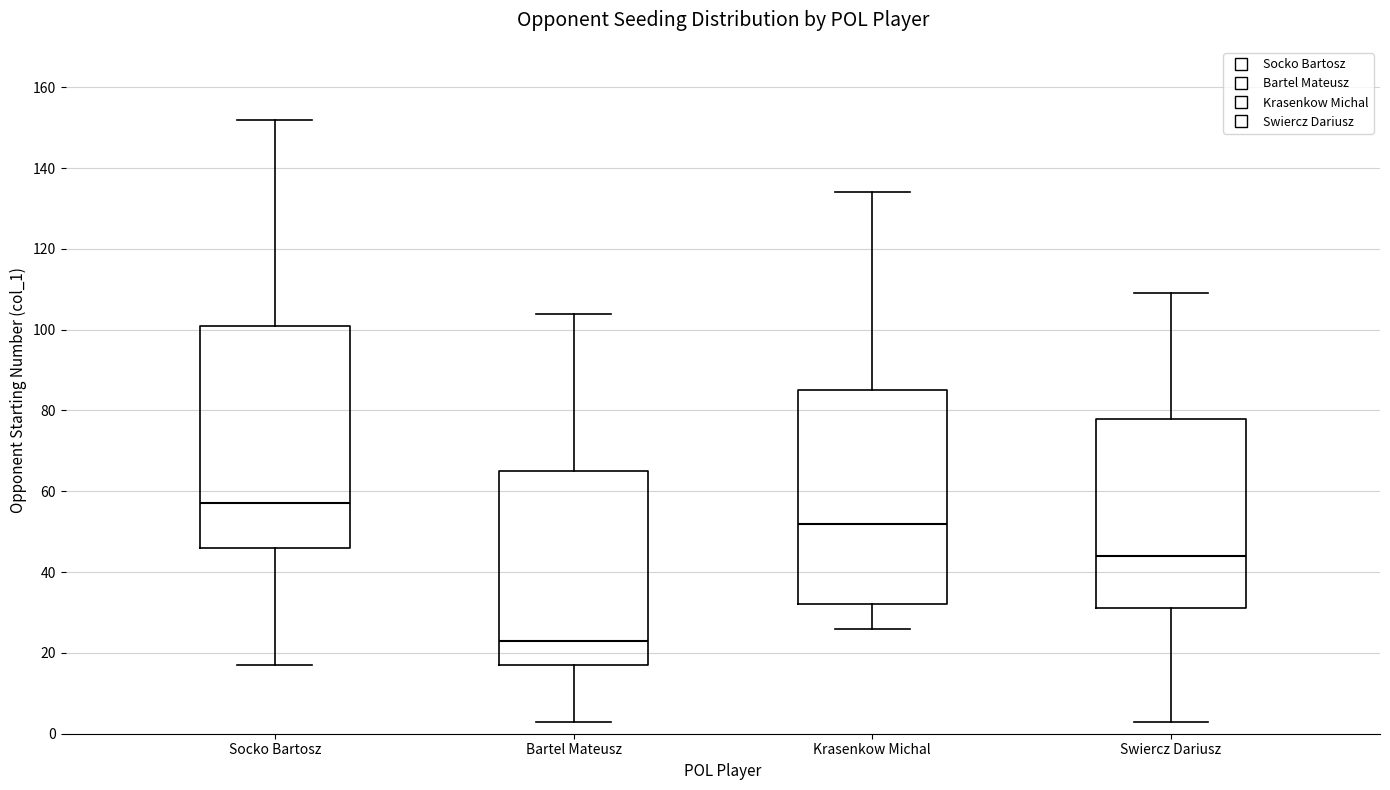

Reading left to right, read every box against the y-axis: the position of its median line, the range the box covers, and the ends of its whiskers. The values are not printed on the chart, so give them approximately, as read against the axis.

Socko Bartosz: median 58, box 46 to 102, whiskers 18 to 152
Bartel Mateusz: median 24, box 18 to 66, whiskers 4 to 104
Krasenkow Michal: median 52, box 32 to 86, whiskers 26 to 134
Swiercz Dariusz: median 44, box 32 to 78, whiskers 4 to 110